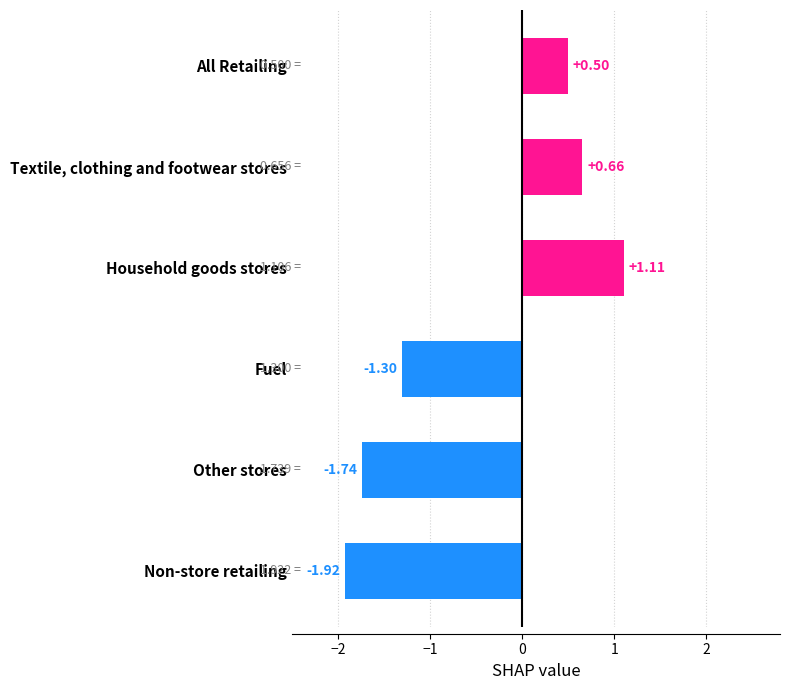

Which label corresponds to the largest value in the chart?

Household goods stores